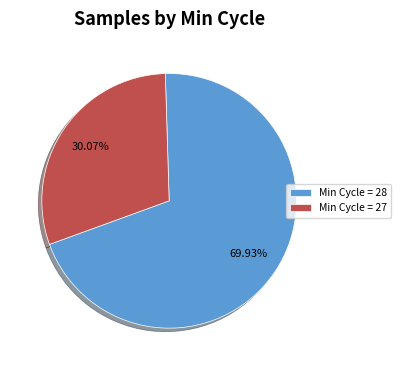

Which slice is the largest?

Min Cycle = 28